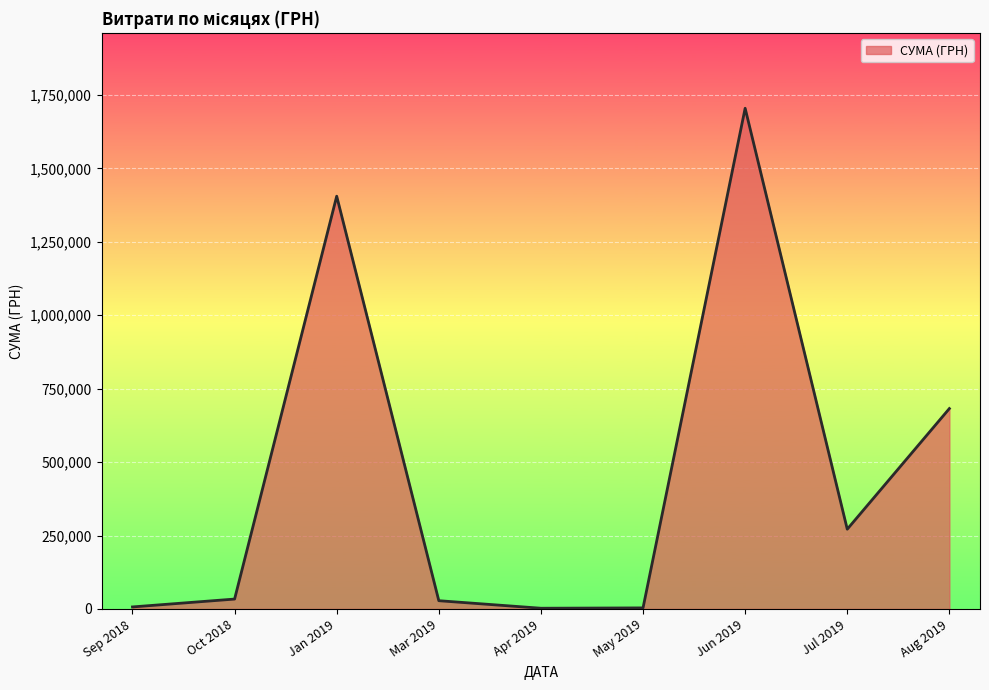

What is the average value?

459790.4